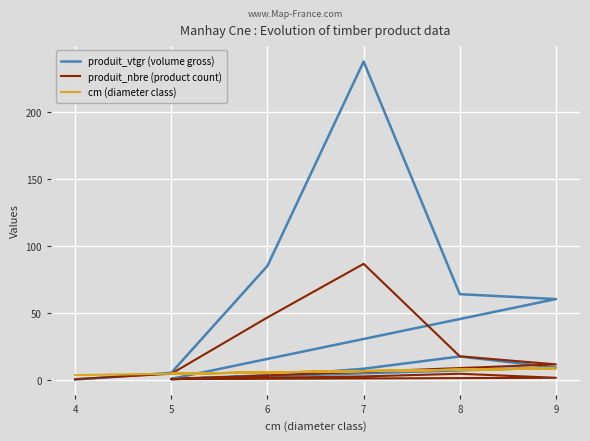

At how many categories does at least one series exceed 149?

1